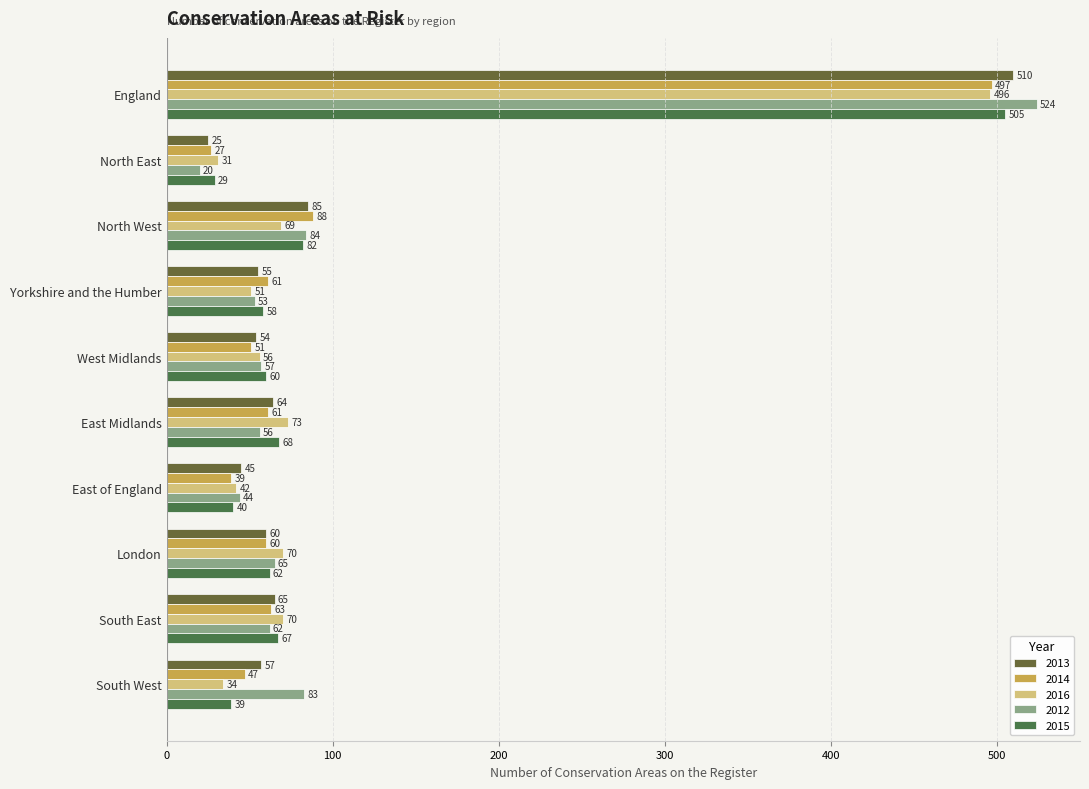

How many series are shown in this chart?

5